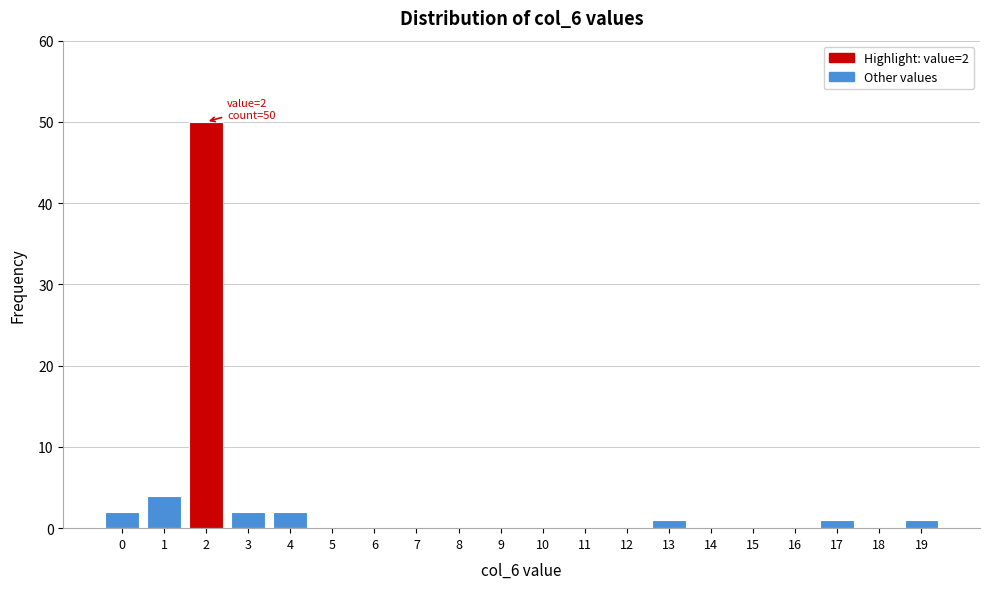

Which range on the x-axis has the tallest bar?

1.5 to 2.5